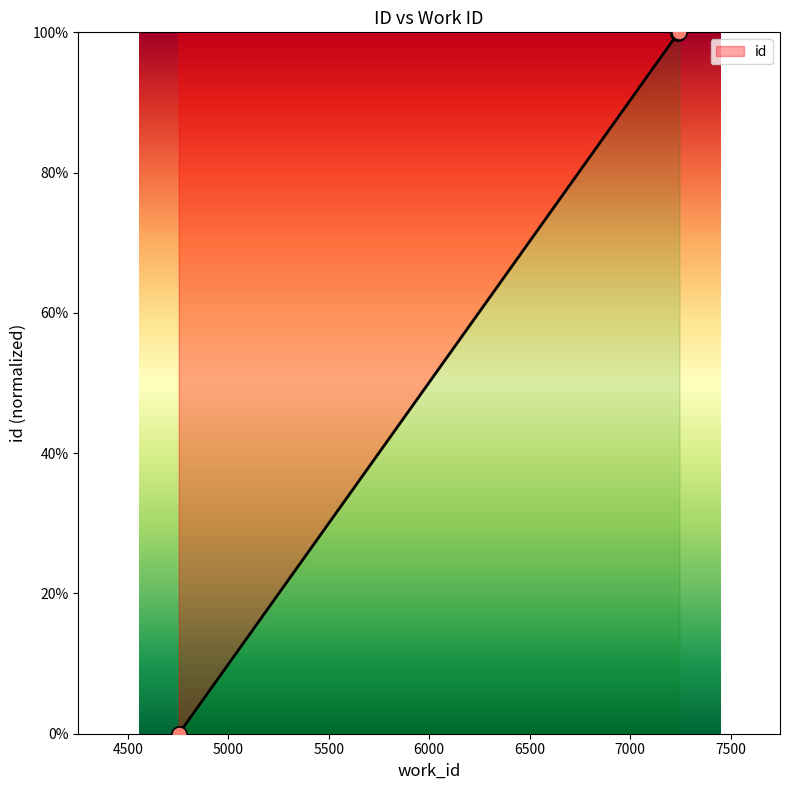

What is the change in value from 4754 to 7245?

+1.0